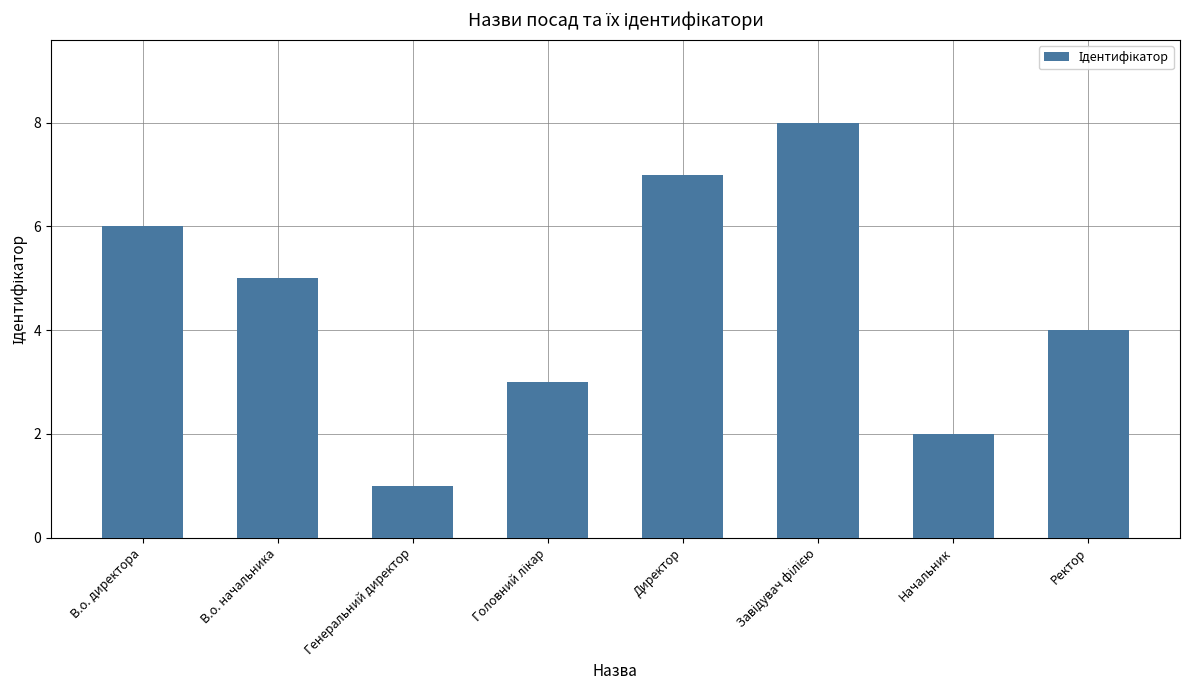

At which label does the data first exceed 5?

В.о. директора